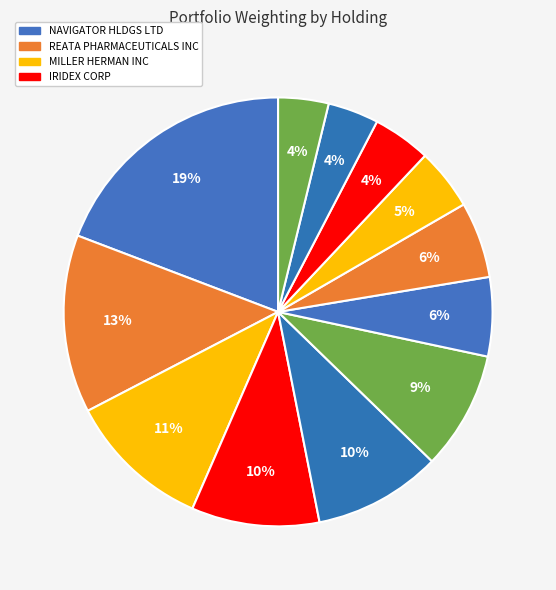

How many slices are in this pie chart?

12